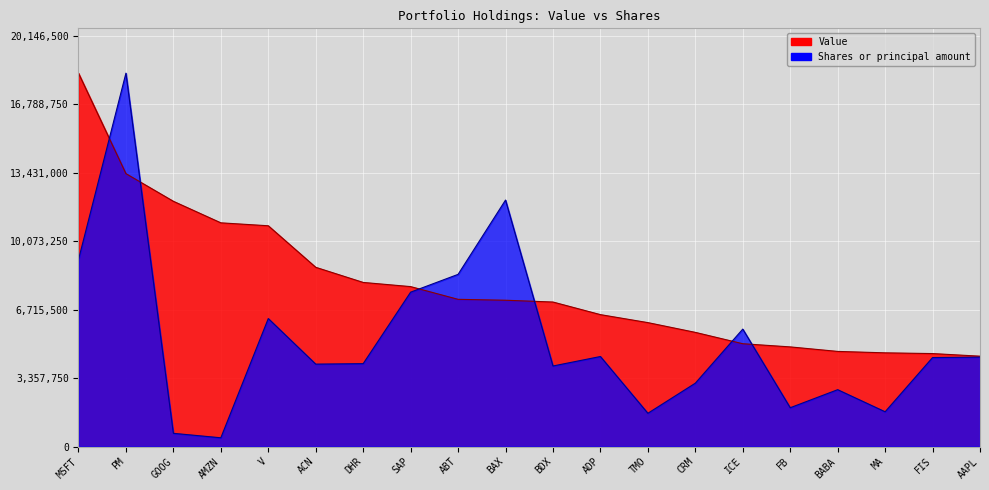

What is the difference between the second highest and minimum values in the Shares or principal amount series?

11658451.5